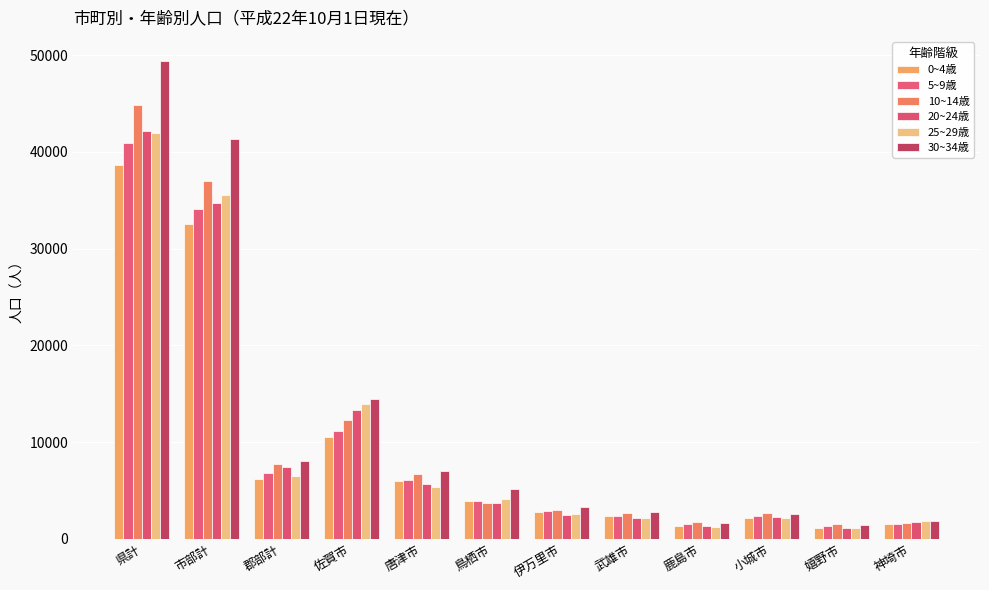

What is the difference between the maximum and minimum values in the 30~34歳 series?

47977